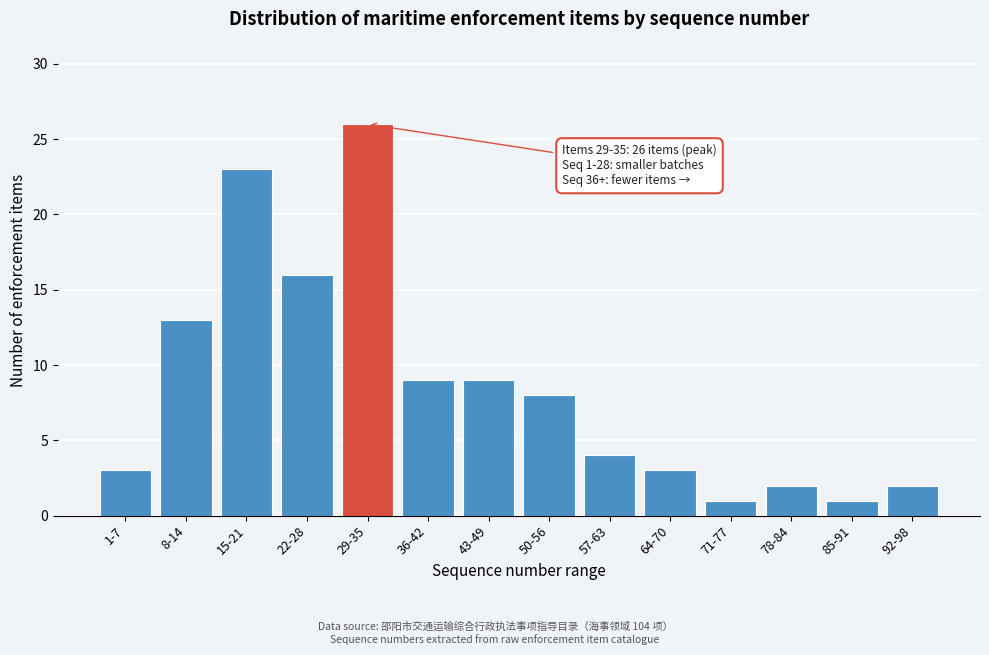

Reading left to right, what are all the values shown in this chart?

1-7=3	8-14=13	15-21=23	22-28=16	29-35=26	36-42=9	43-49=9	50-56=8	57-63=4	64-70=3	71-77=1	78-84=2	85-91=1	92-98=2